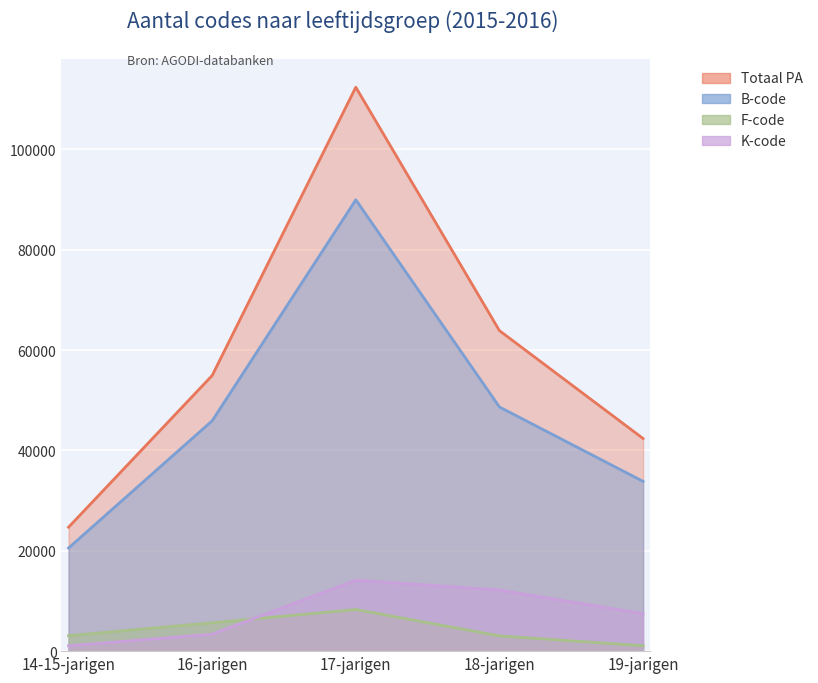

Rank the categories by Totaal PA value from highest to lowest.

17-jarigen, 18-jarigen, 16-jarigen, 19-jarigen, 14-15-jarigen